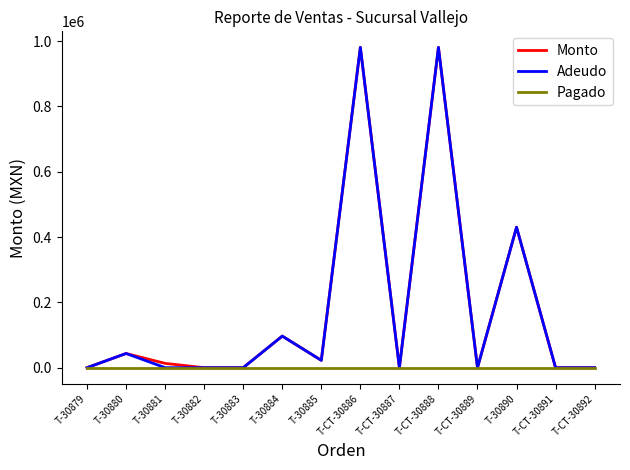

Count the number of categories in the chart.

14